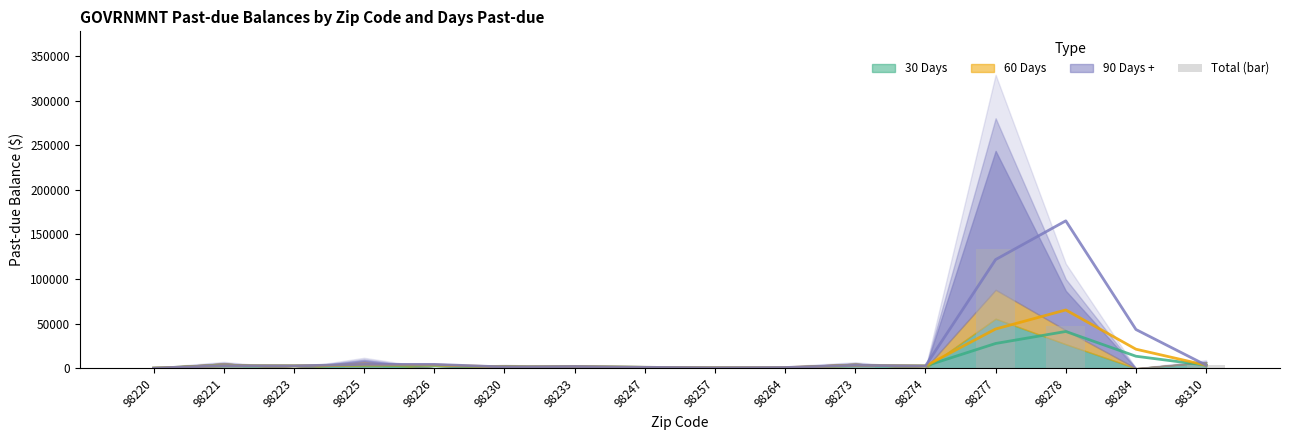

How many values are below 856?

8